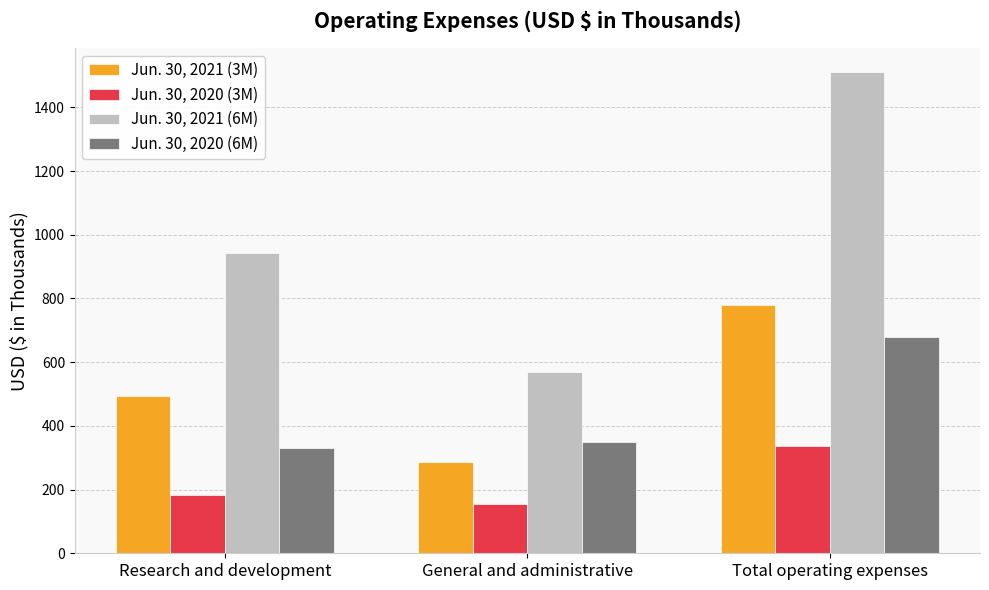

List the series in order of their peak value, lowest first.

Jun. 30, 2020 (3M), Jun. 30, 2020 (6M), Jun. 30, 2021 (3M), Jun. 30, 2021 (6M)